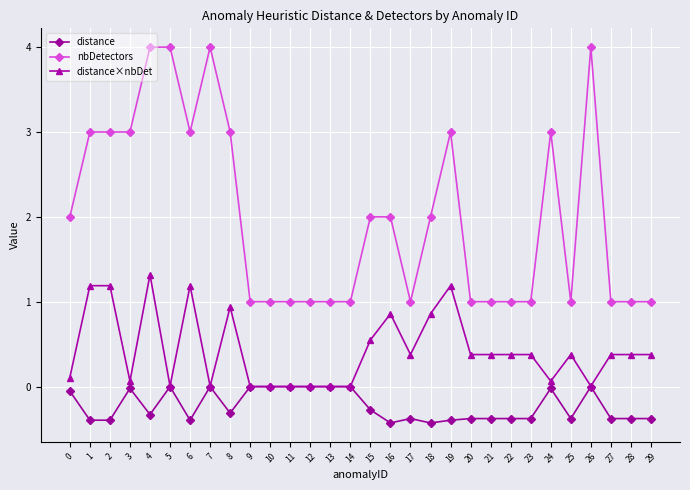

Which series has the largest total across all categories?

nbDetectors